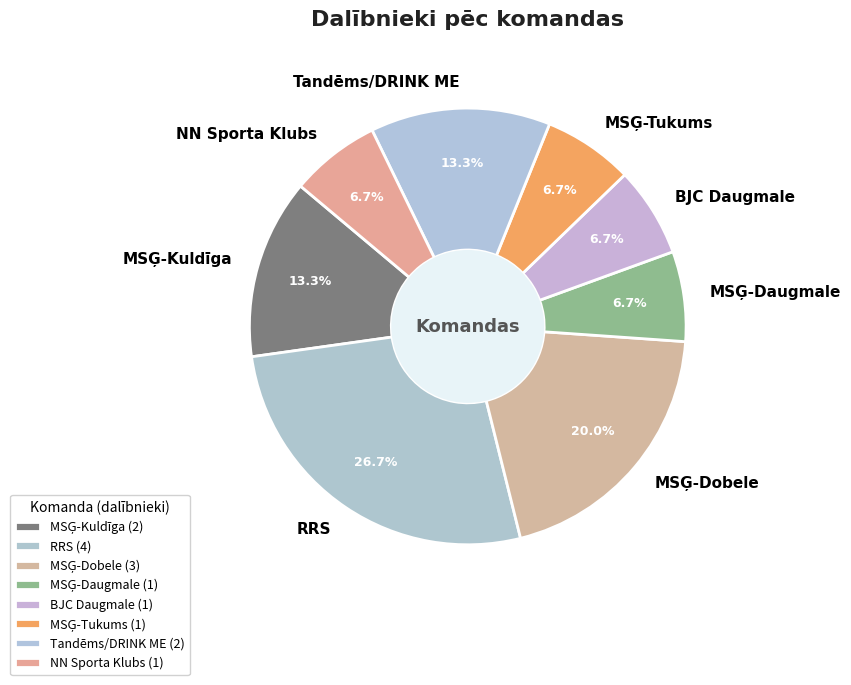

The BJC Daugmale slice represents 1% of the pie. True or false?

False